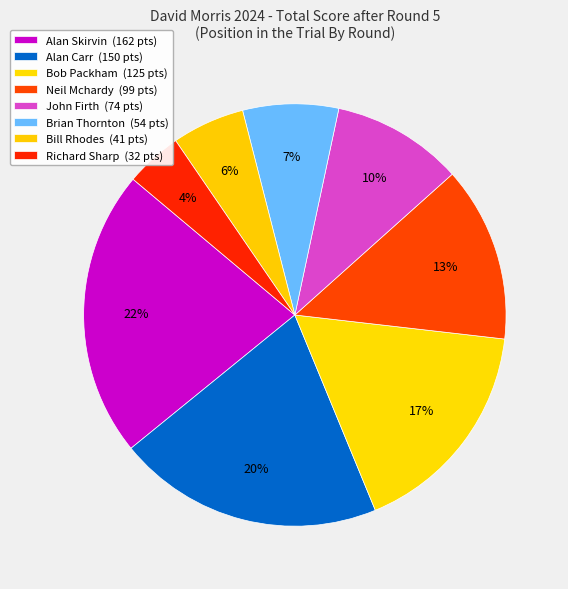

How many slices are in this pie chart?

8